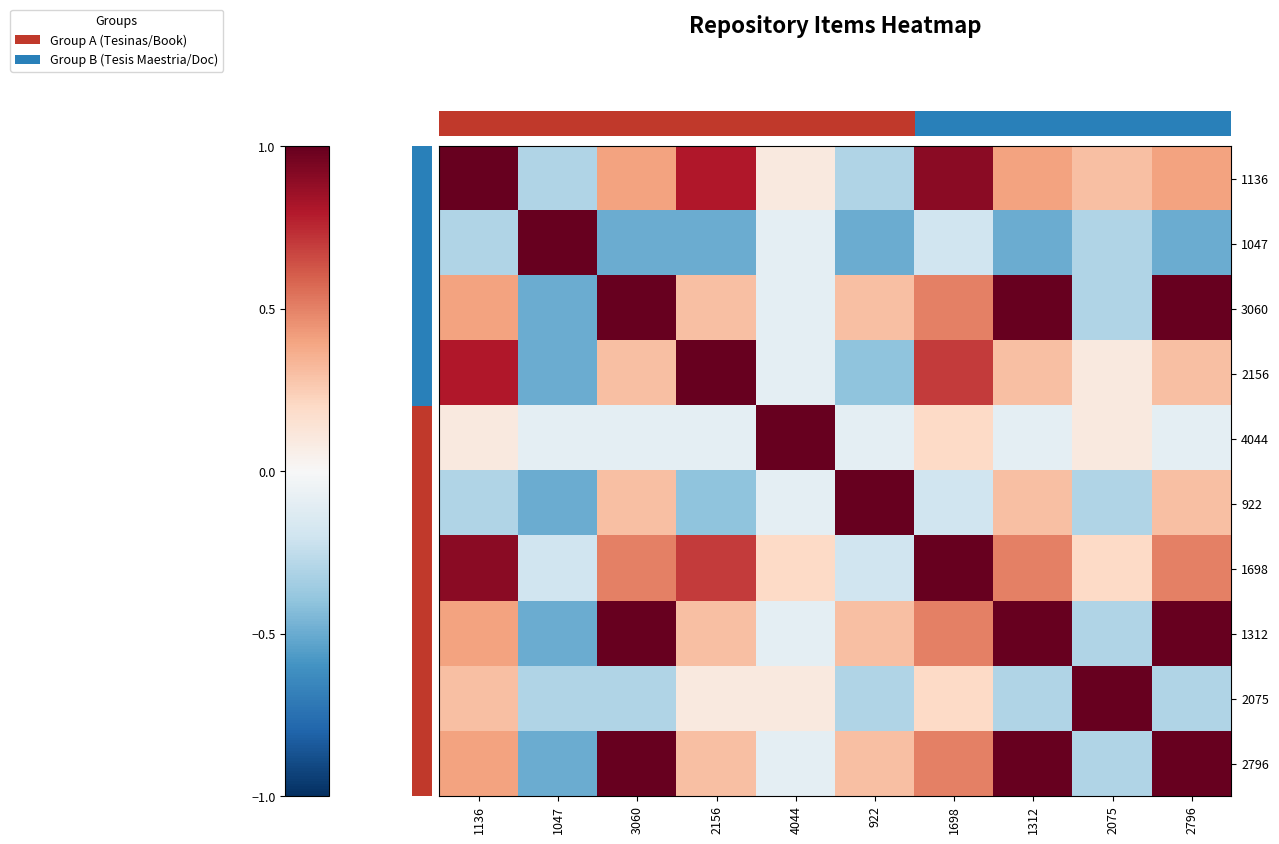

How many distinct data groups are displayed?

10